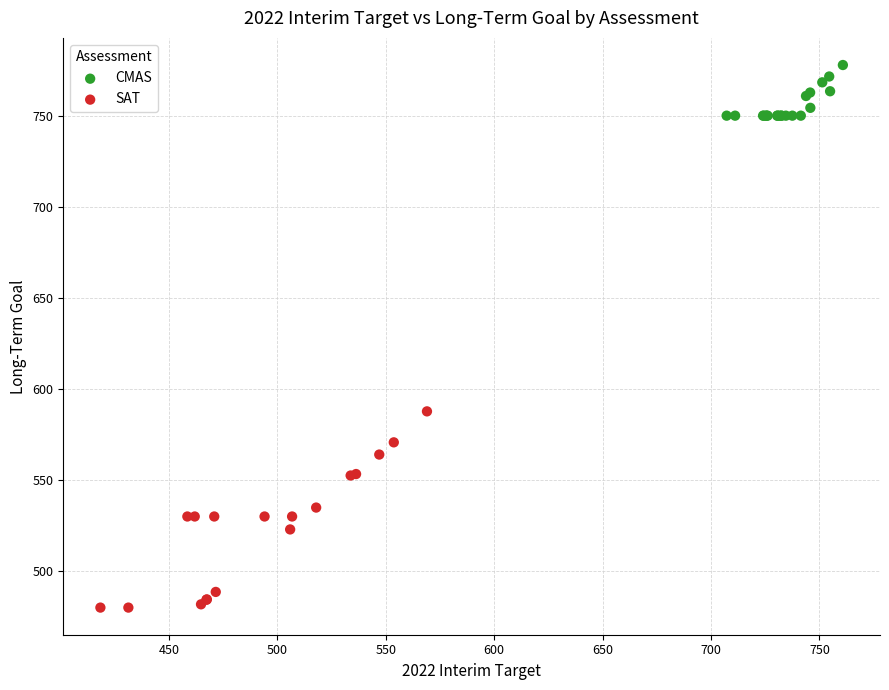

Which series reaches the maximum Y coordinate?

CMAS